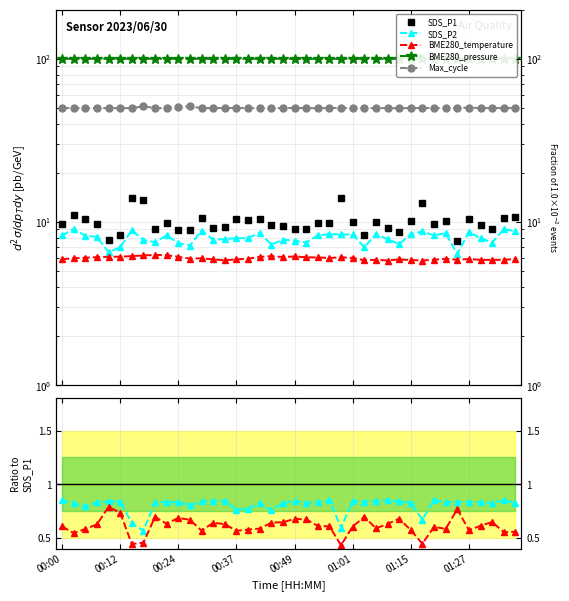

How many categories are shown in the chart?

40